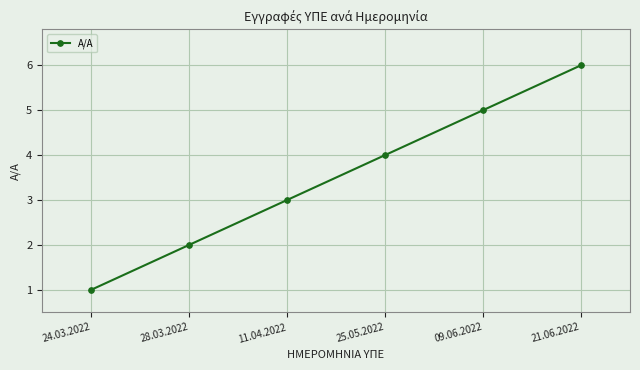

Reading left to right, extract all data points from this chart.

24.03.2022=1	28.03.2022=2	11.04.2022=3	25.05.2022=4	09.06.2022=5	21.06.2022=6